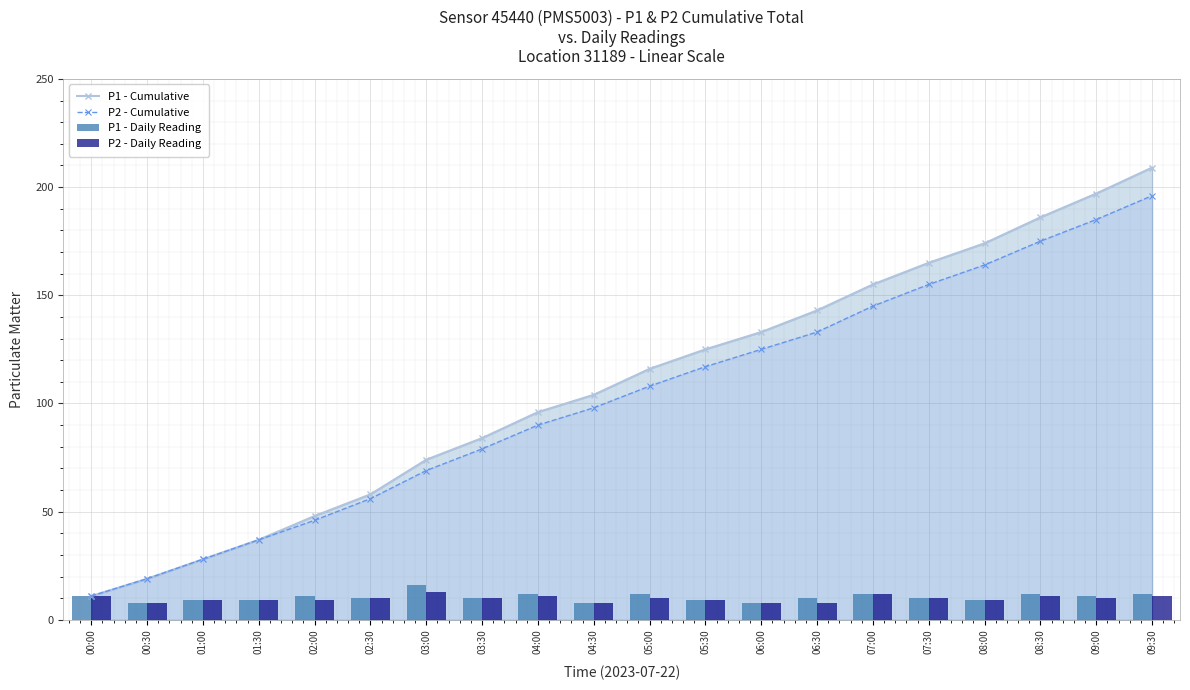

What is the maximum value for P2 - Cumulative?

196